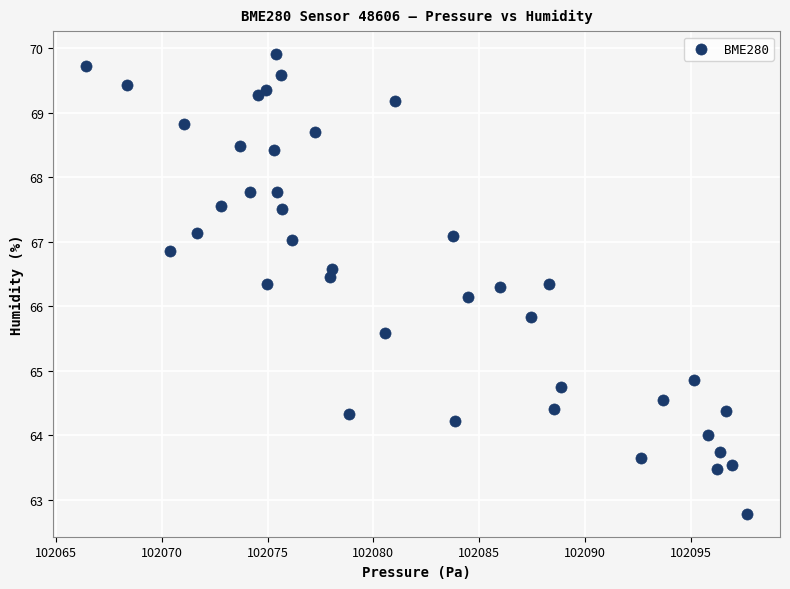

What is the range of X values (max minus min)?

31.2